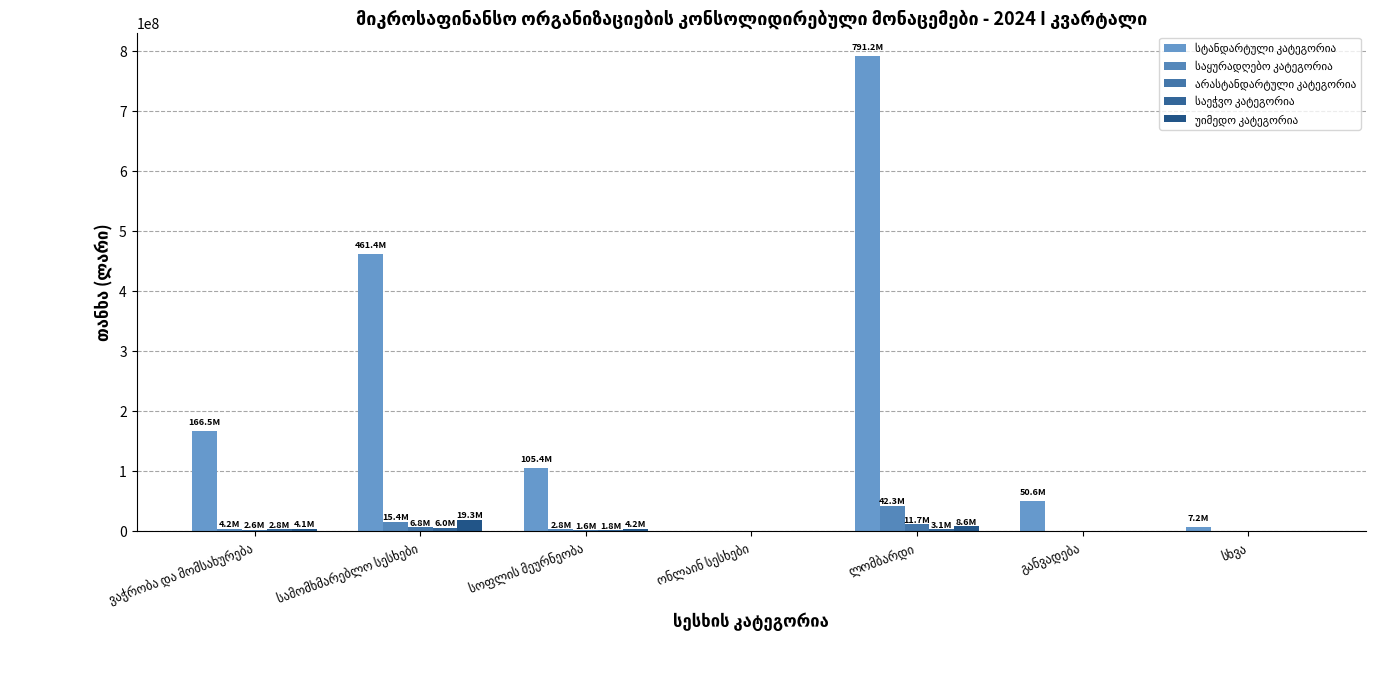

How many groups of bars are there?

7